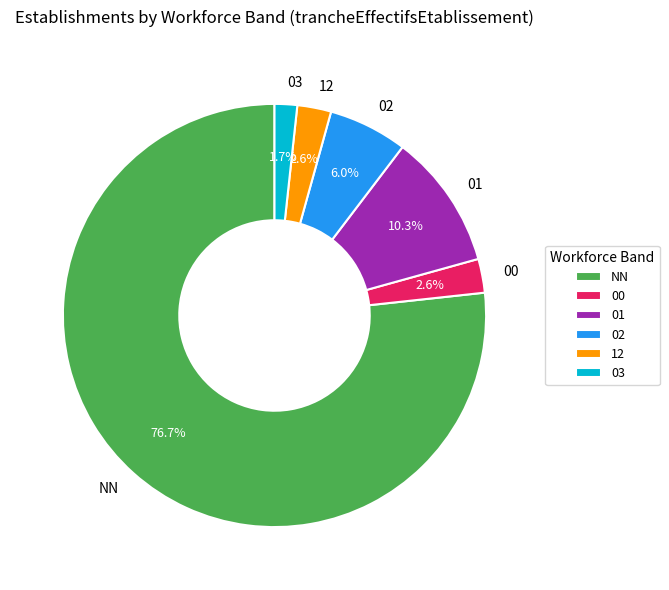

What portion of the pie excludes 12?

97.4%